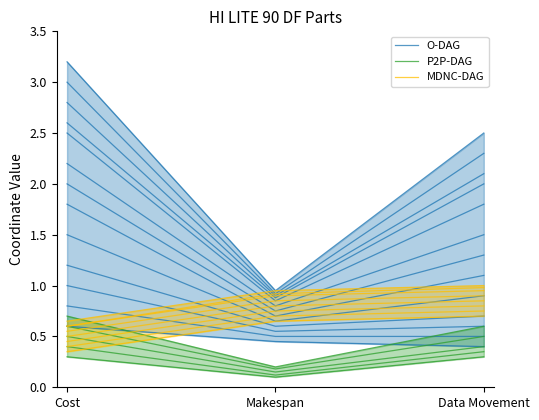

At how many categories does at least one series exceed 3?

1